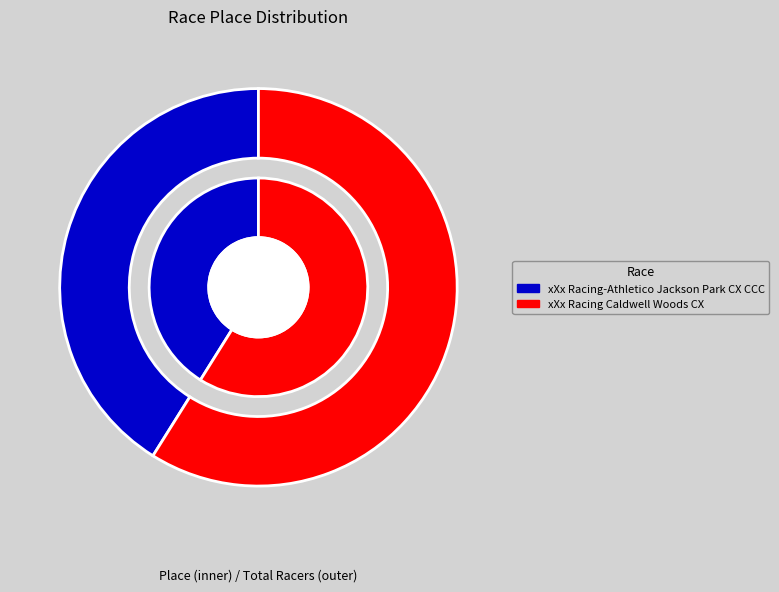

Which category accounts for the majority?

xXx Racing Caldwell Woods CX